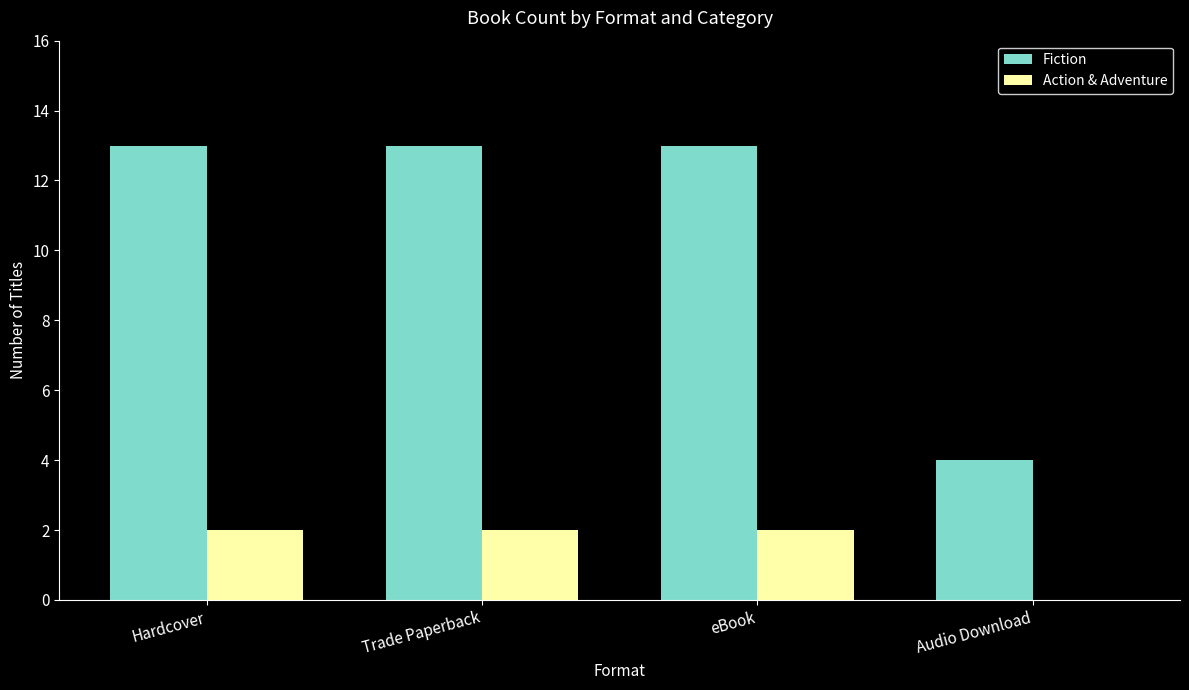

Are the bars horizontal?

No